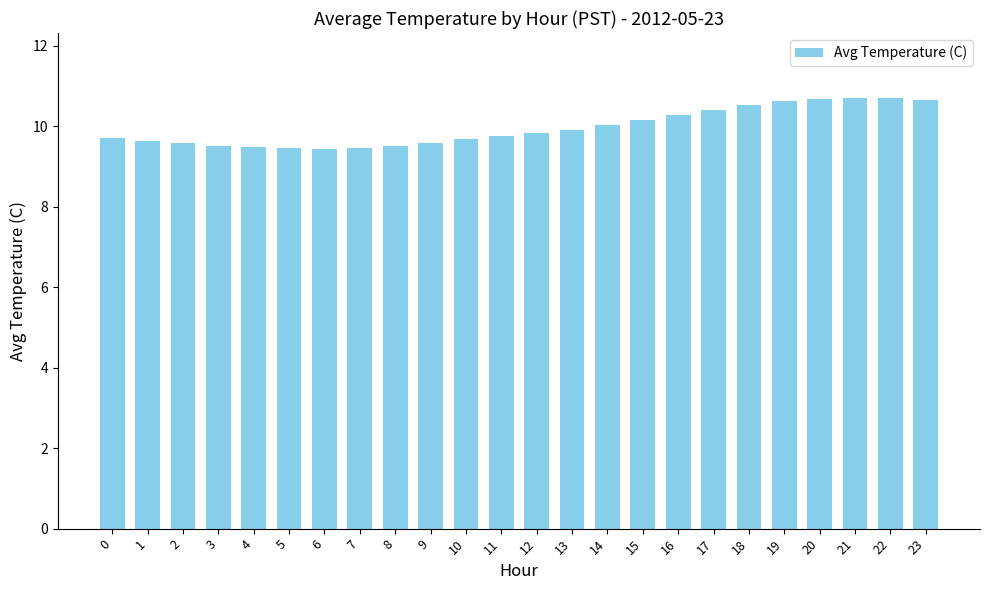

What is the value of the 19th bar from the left?

10.5